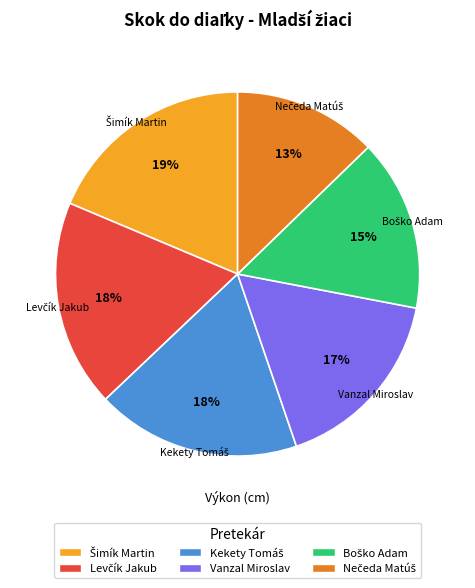

To the nearest percent, what percentage of the pie is Vanzal Miroslav?

17%